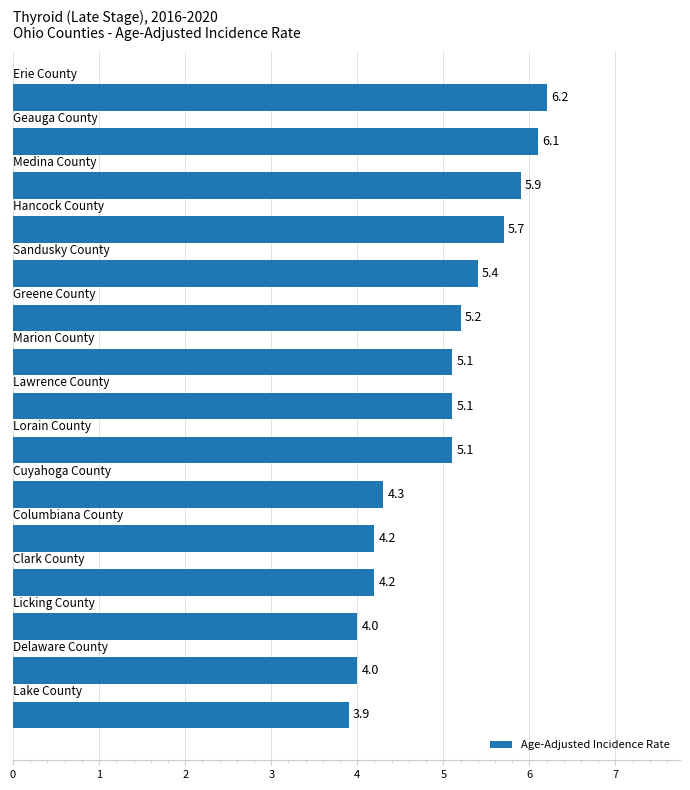

How many values exceed 5?

9